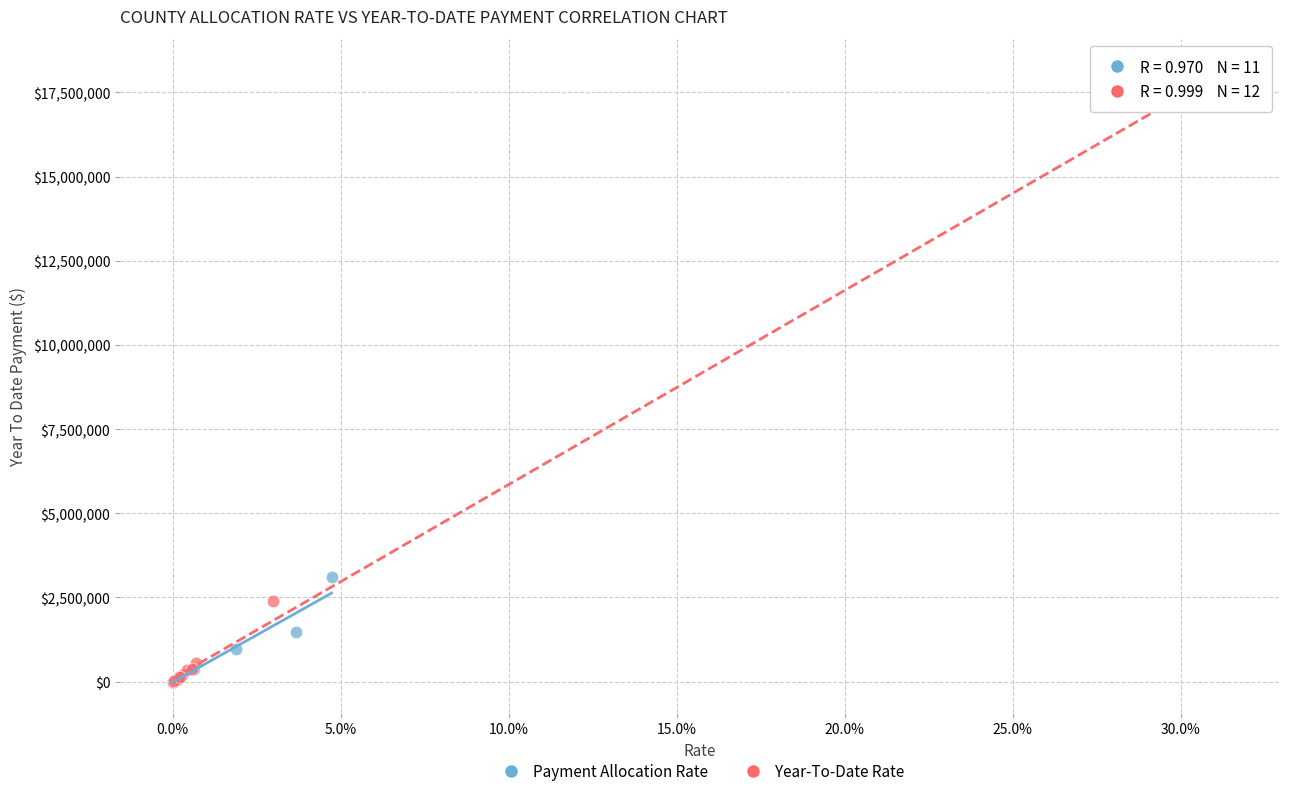

Which series reaches the maximum Y coordinate?

Year-To-Date Rate